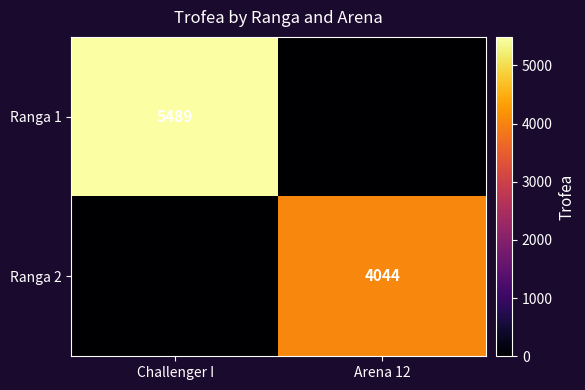

At which category is the sum across all series the highest?

Challenger I